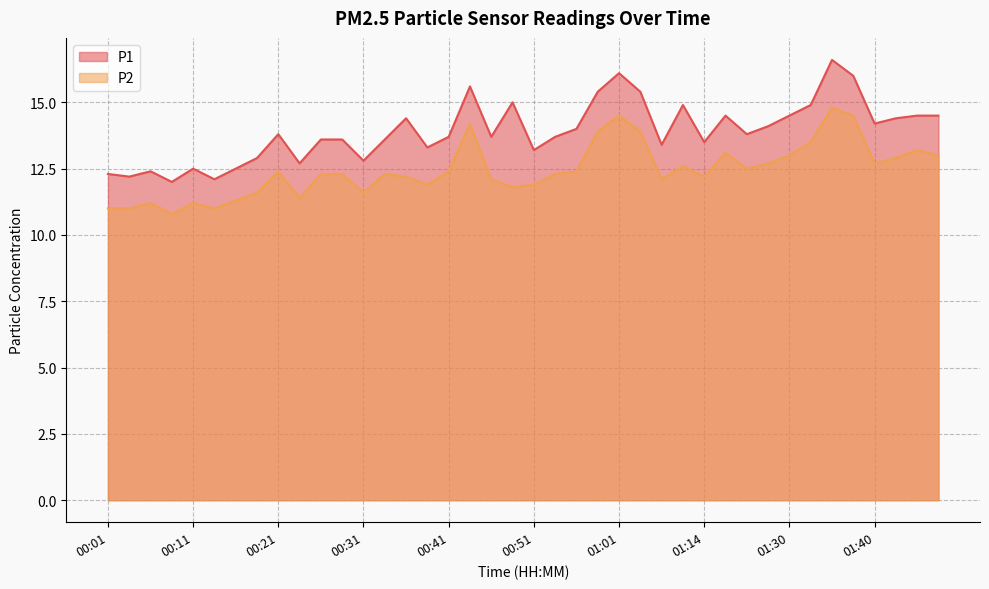

Reading left to right, list all the values displayed in this chart.

P1: 00:01=12.3	00:04=12.2	00:06=12.4	00:09=12.0	00:11=12.5	00:14=12.1	00:16=12.5	00:18=12.9	00:21=13.8	00:23=12.7	00:26=13.6	00:28=13.6	00:31=12.8	00:33=13.6	00:36=14.4	00:38=13.3	00:41=13.7	00:43=15.6	00:46=13.7	00:48=15.0	00:51=13.2	00:53=13.7	00:56=14.0	00:58=15.4	01:01=16.1	01:03=15.4	01:06=13.4	01:11=14.9	01:14=13.5	01:16=14.5	01:22=13.8	01:27=14.1	01:30=14.5	01:32=14.9	01:35=16.6	01:37=16.0	01:40=14.2	01:42=14.4	01:45=14.5	01:47=14.5
P2: 00:01=11.0	00:04=11.0	00:06=11.2	00:09=10.8	00:11=11.2	00:14=11.0	00:16=11.3	00:18=11.6	00:21=12.4	00:23=11.4	00:26=12.3	00:28=12.3	00:31=11.6	00:33=12.3	00:36=12.2	00:38=11.9	00:41=12.4	00:43=14.2	00:46=12.1	00:48=11.8	00:51=11.9	00:53=12.3	00:56=12.4	00:58=13.9	01:01=14.5	01:03=13.9	01:06=12.1	01:11=12.6	01:14=12.2	01:16=13.1	01:22=12.5	01:27=12.7	01:30=13.0	01:32=13.5	01:35=14.8	01:37=14.5	01:40=12.7	01:42=12.9	01:45=13.2	01:47=13.0